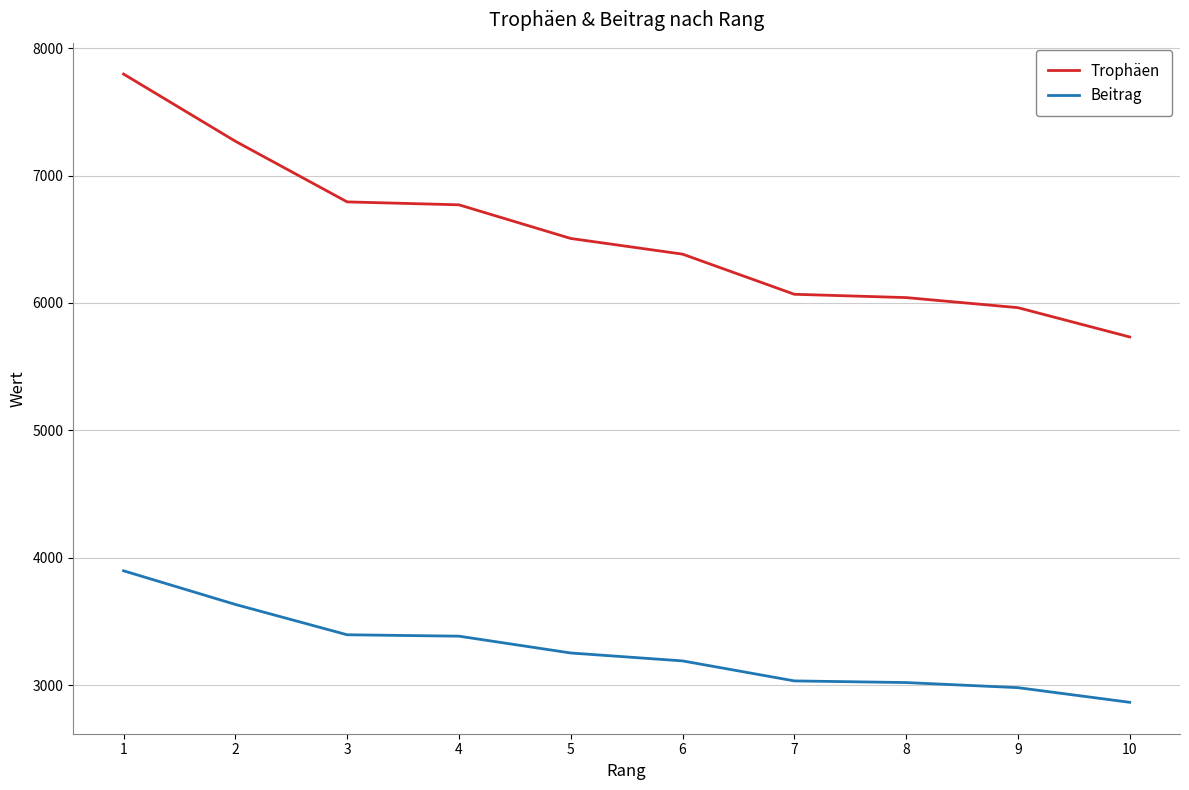

Which series has the largest total across all categories?

Trophäen